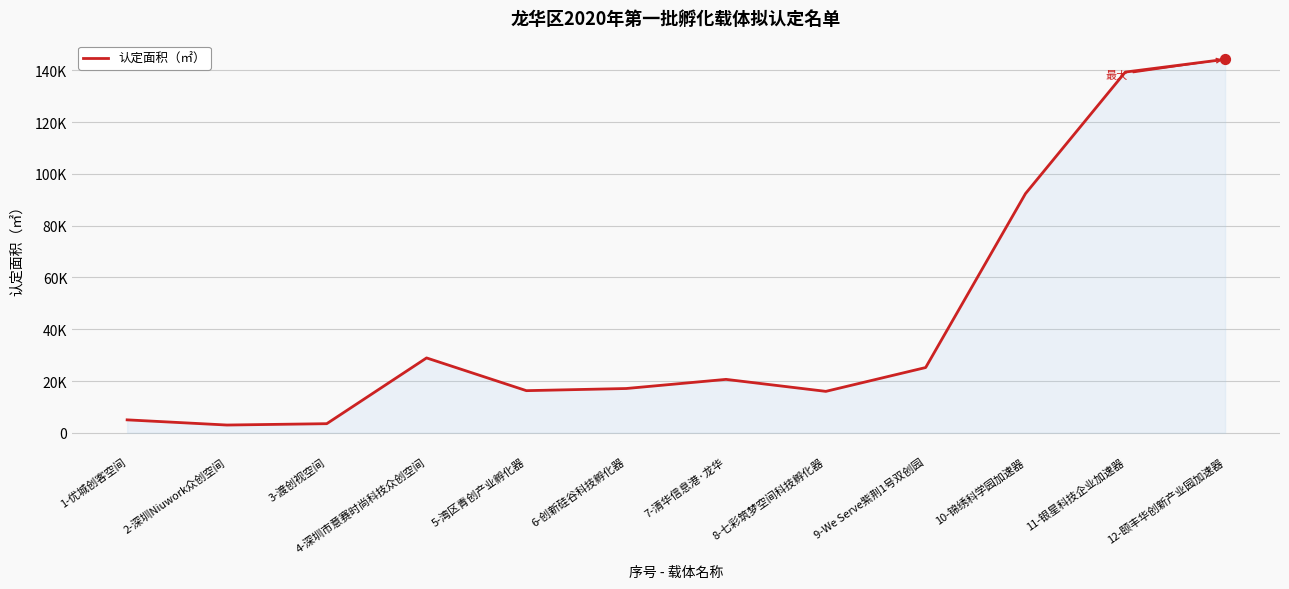

Is this an area chart (filled region under the line)?

Yes